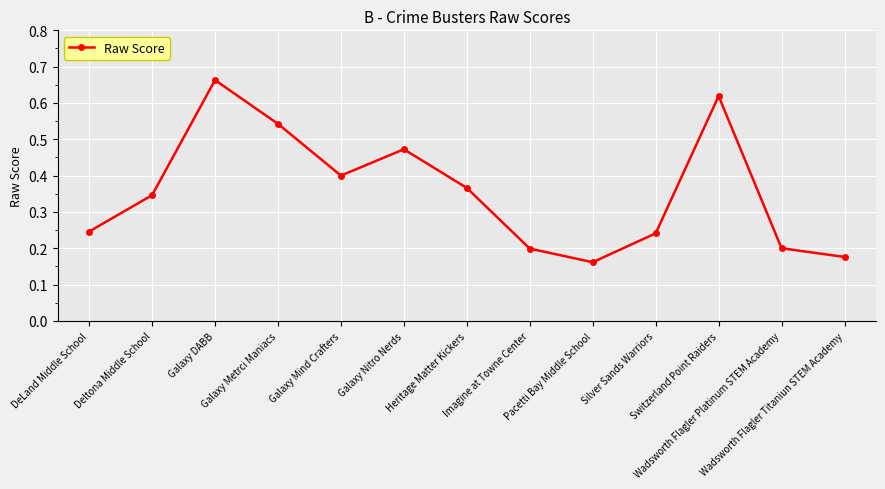

Count the number of categories in the chart.

13